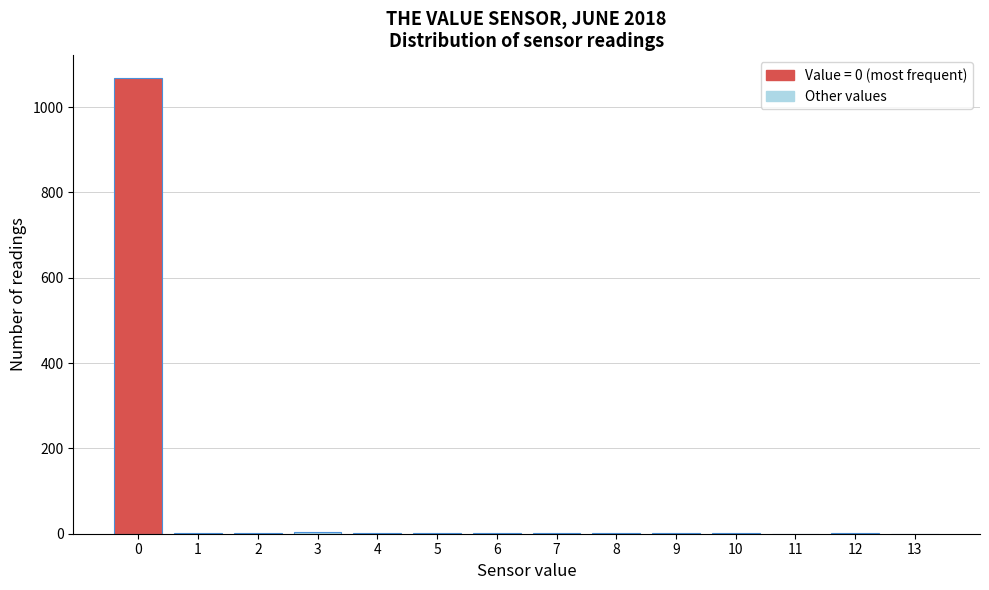

What is the sum of all values?

1087